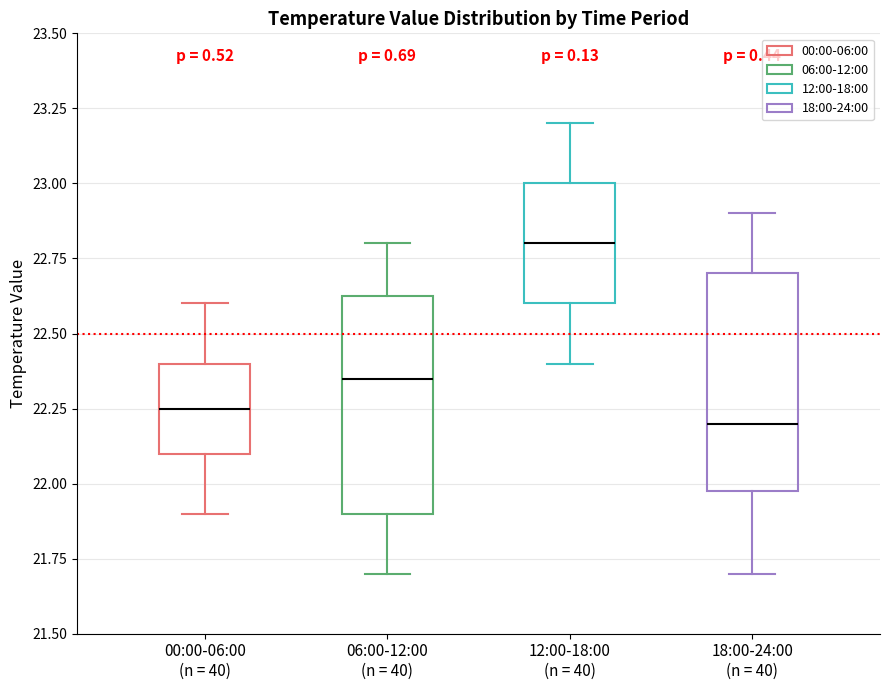

Where does the lower whisker of the box for 18:00-24:00 (n = 40) end on the y-axis? The values are not printed on the chart, so give them approximately, as read against the axis.

21.70